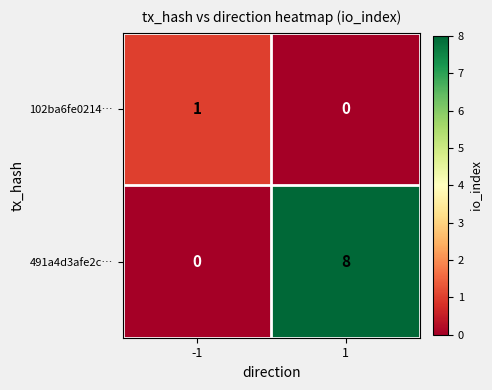

What is the total value across all series at -1?

1